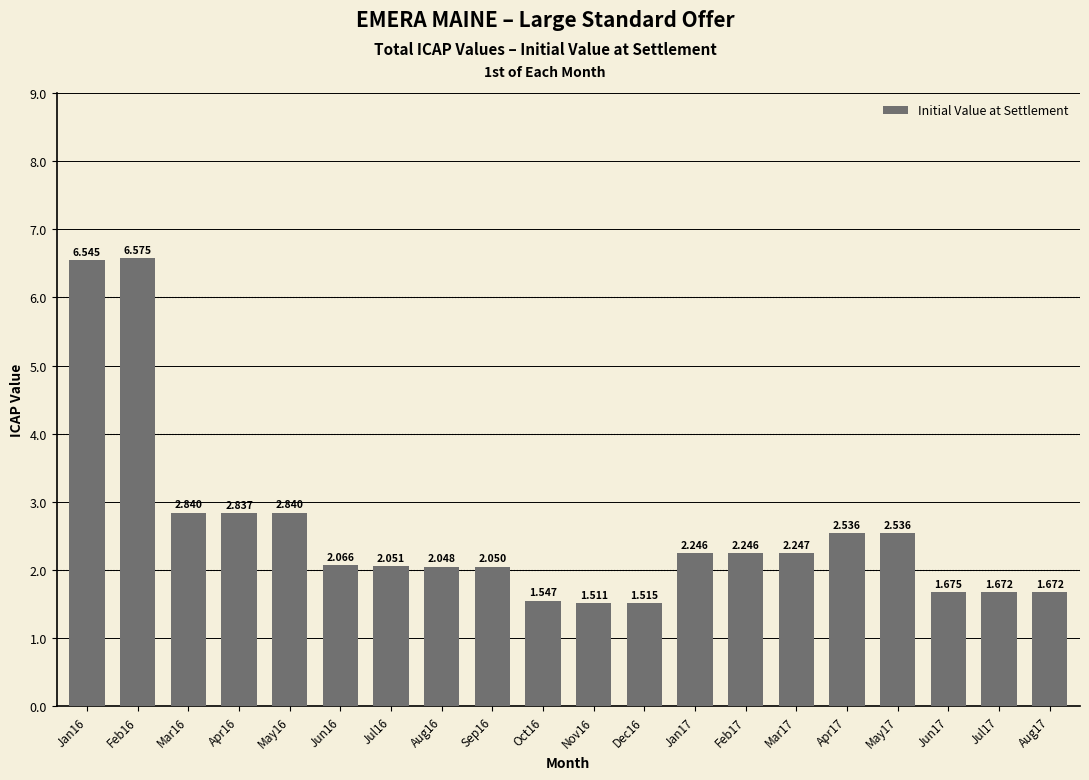

What is the change in value from Aug16 to Dec16?

-0.5